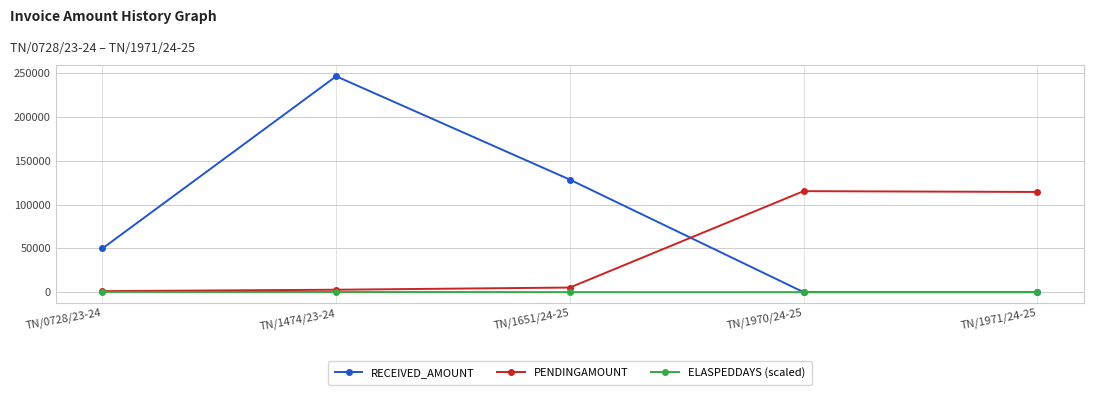

List the series in order of their peak value, lowest first.

ELASPEDDAYS (scaled), PENDINGAMOUNT, RECEIVED_AMOUNT